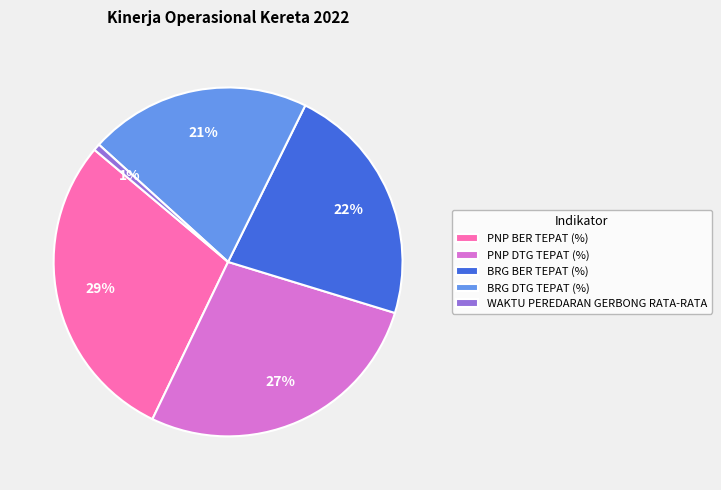

The WAKTU PEREDARAN GERBONG RATA-RATA slice represents 11% of the pie. True or false?

False